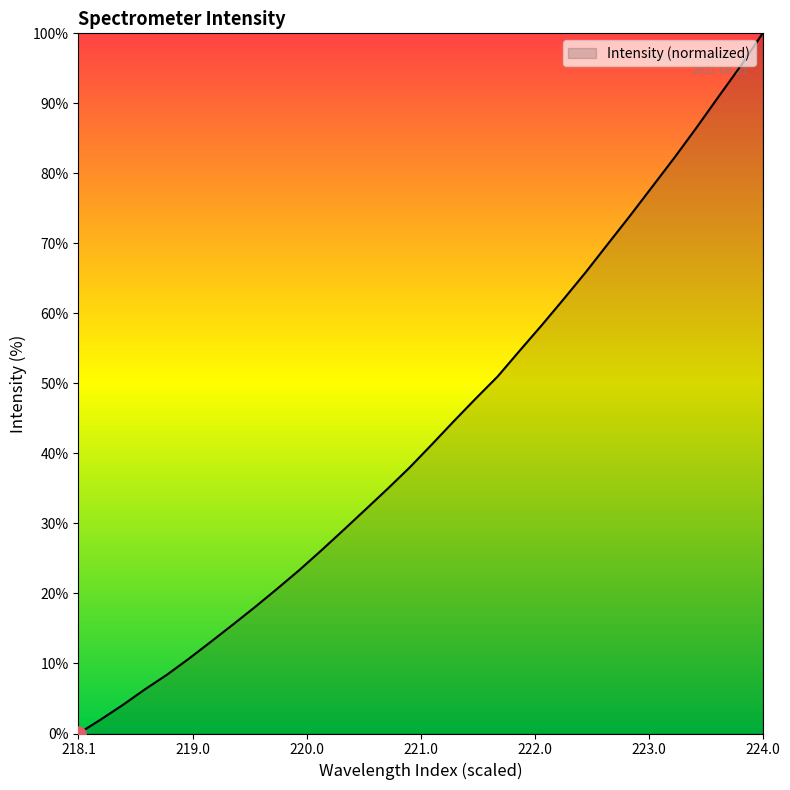

What is the difference between the maximum and minimum values?

100.0